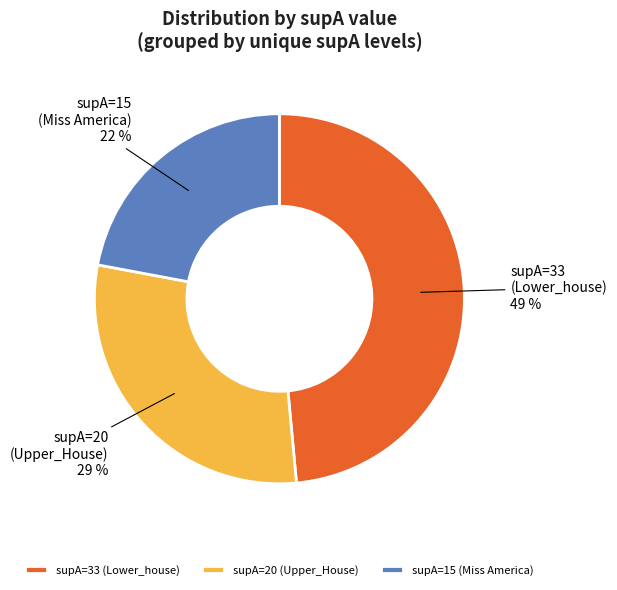

What percentage is the supA=33 (Lower_house) slice, to the nearest percent?

49%